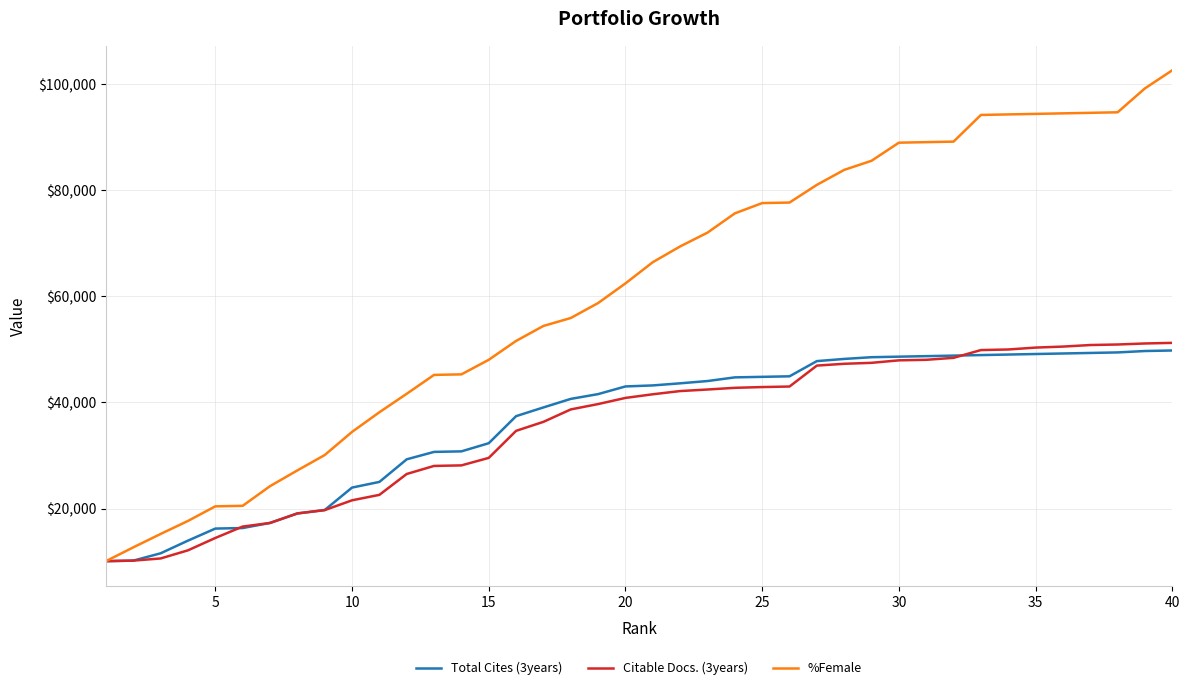

What is the smallest value displayed?

10100.0